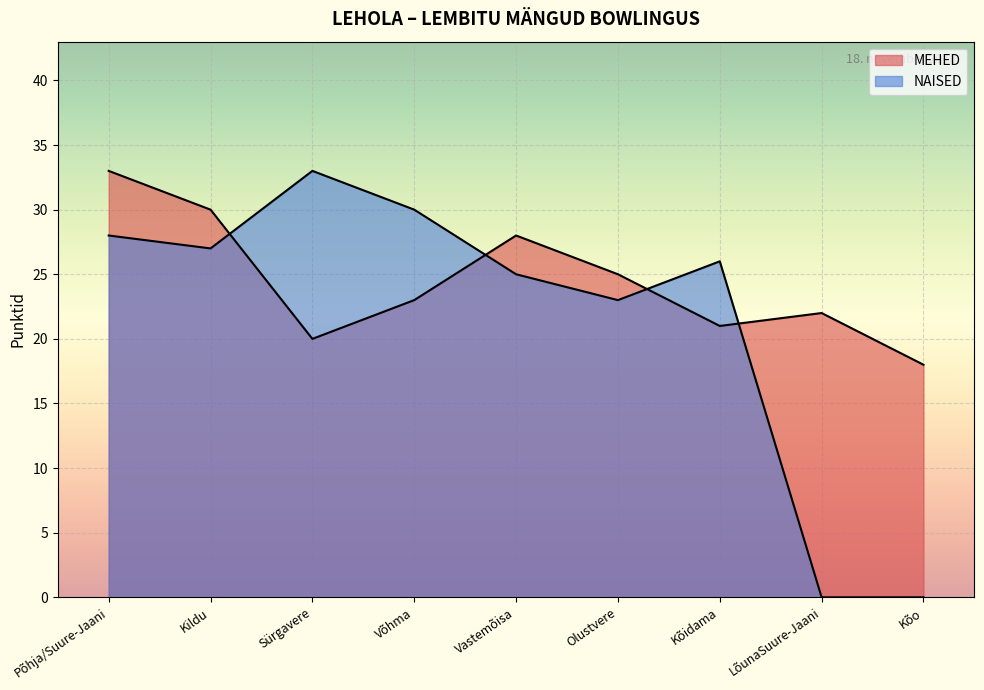

List the series in order of their peak value, highest first.

MEHED, NAISED